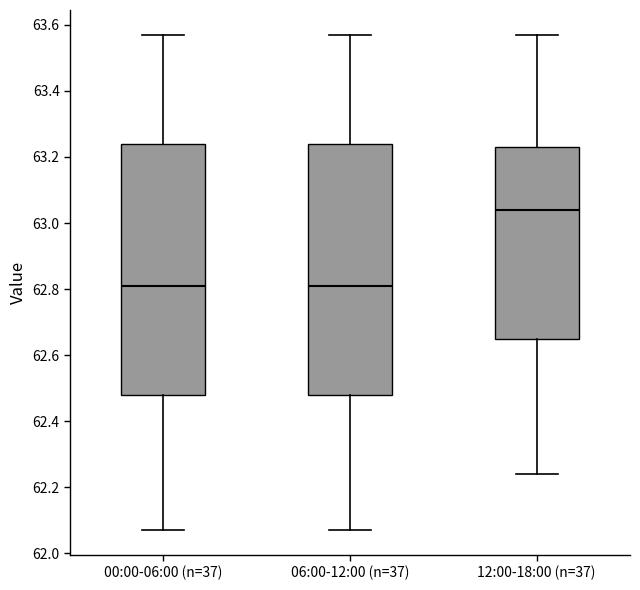

Where does the median line of the box for 00:00-06:00 (n=37) sit on the y-axis? The values are not printed on the chart, so give them approximately, as read against the axis.

62.82